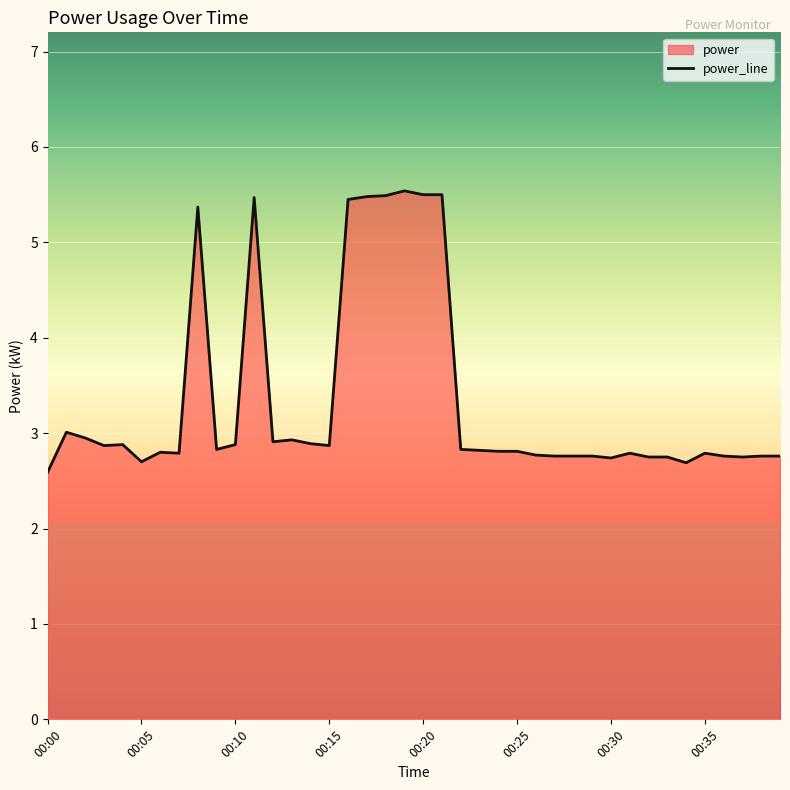

What is the label of the 27th point from the right?

13